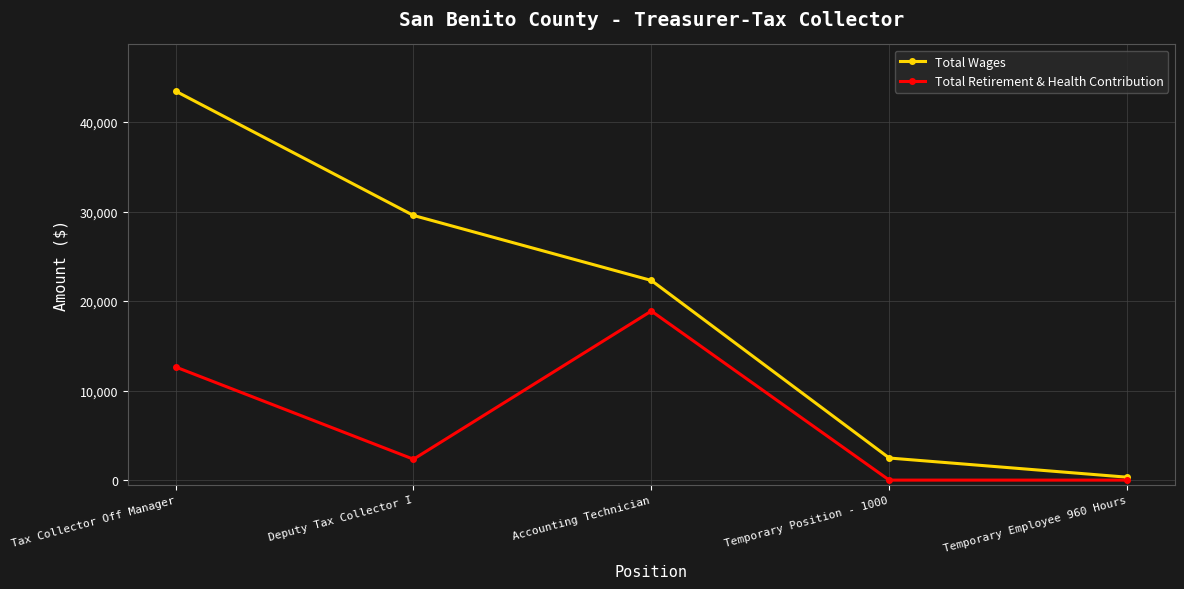

Is it true that Total Retirement & Health Contribution equals 25802 at Accounting Technician?

False